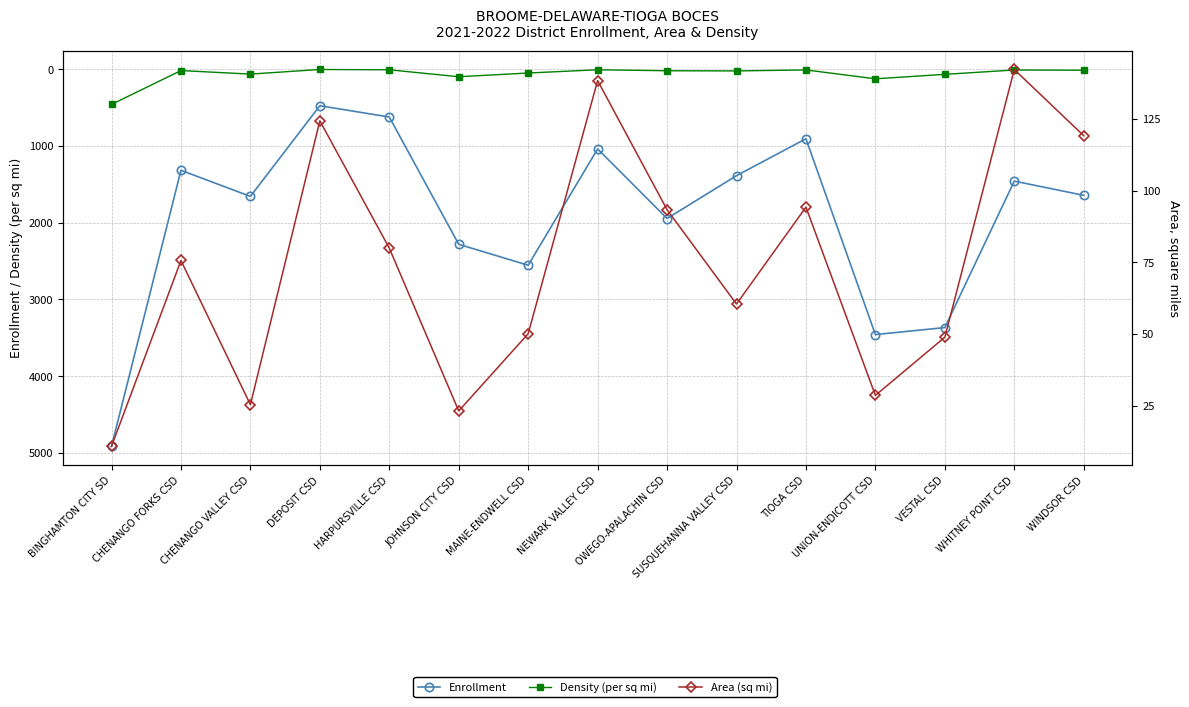

What is the label of the 5th point from the left?

HARPURSVILLE CSD